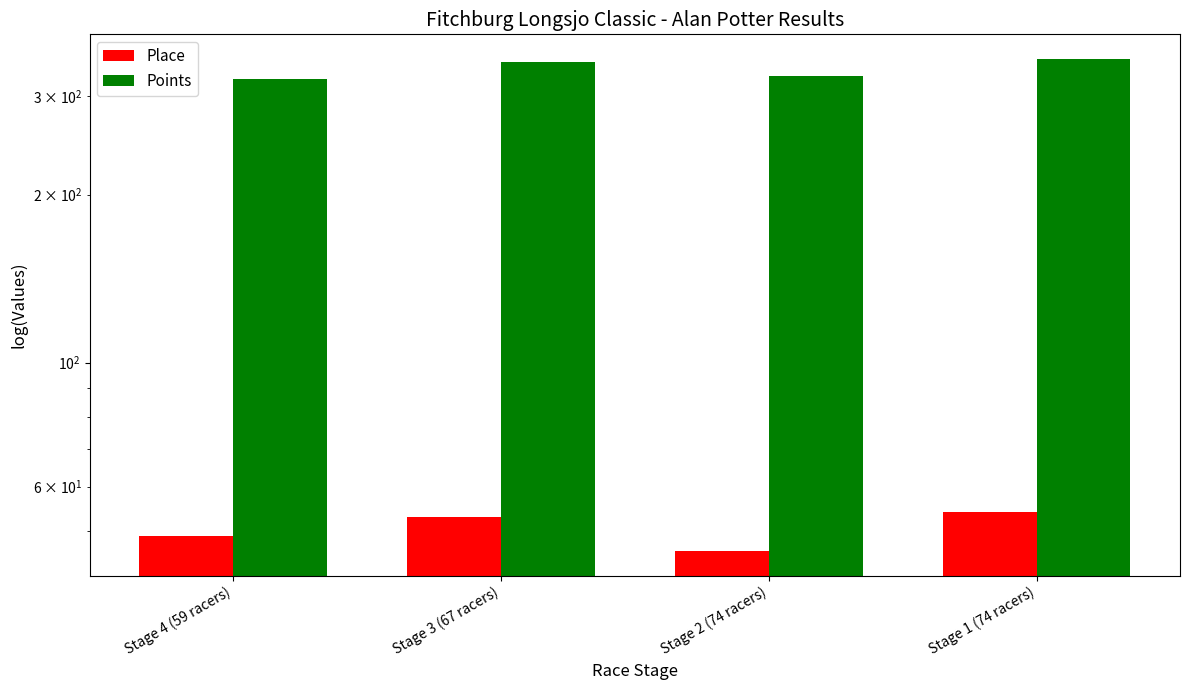

Rank the series by their maximum value, from highest to lowest.

Points, Place